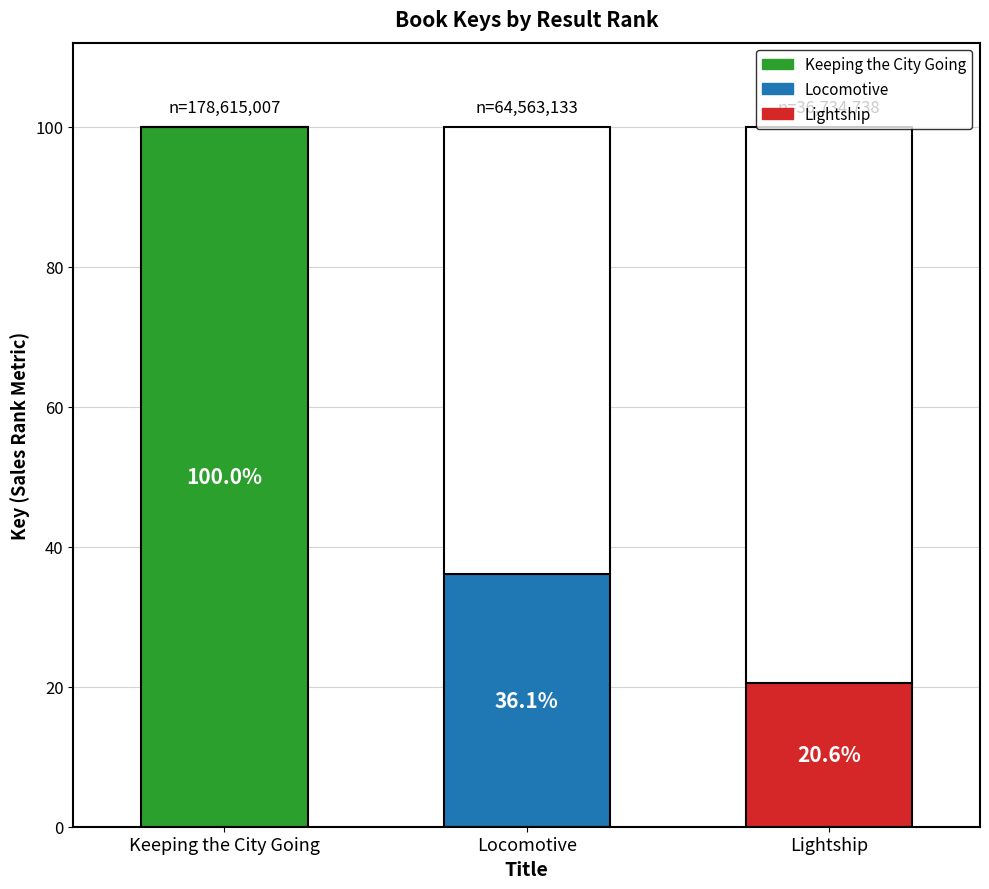

Which category has the highest value across all series?

Keeping the City Going